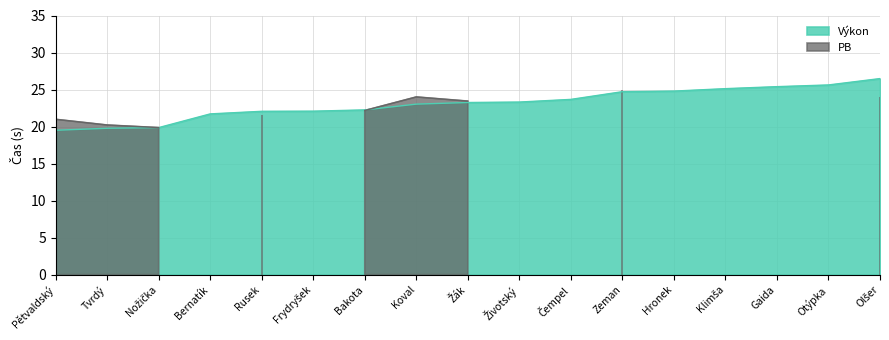

At which label is the value closest to 22?

Rusek